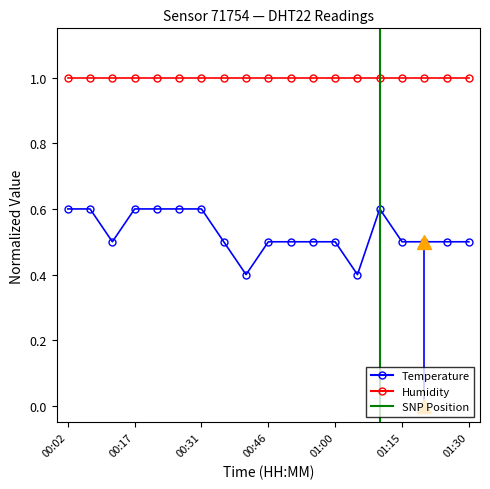

Which label corresponds to the largest value in the chart?

00:02